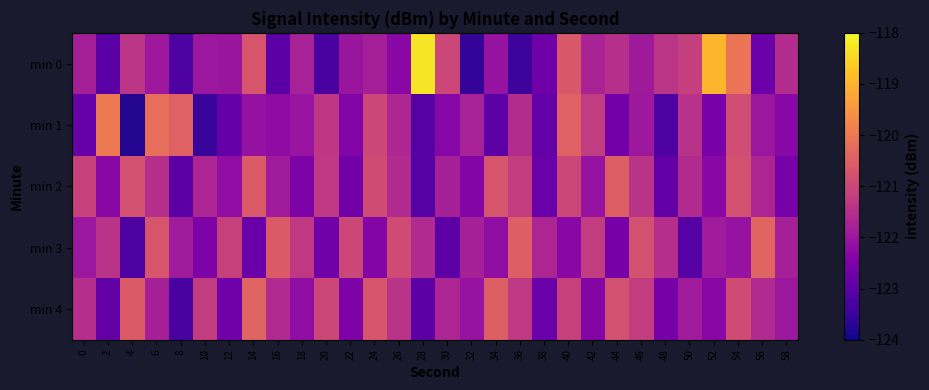

Reading left to right, list all the values displayed in this chart.

min 0: 0=-121.8	2=-123.0	4=-121.4	6=-122.0	8=-123.2	10=-122.0	12=-122.0	14=-120.7	16=-123.0	18=-121.8	20=-123.3	22=-122.0	24=-121.8	26=-122.3	28=-118.3	30=-121.0	32=-123.6	34=-122.1	36=-123.5	38=-122.7	40=-120.6	42=-121.7	44=-121.5	46=-121.9	48=-121.4	50=-121.1	52=-119.0	54=-120.1	56=-122.8	58=-121.5
min 1: 0=-122.8	2=-120.0	4=-123.8	6=-120.2	8=-120.4	10=-123.5	12=-122.9	14=-122.1	16=-122.2	18=-122.1	20=-121.3	22=-122.5	24=-121.0	26=-121.7	28=-123.1	30=-122.3	32=-121.8	34=-123.0	36=-121.6	38=-122.9	40=-120.5	42=-121.2	44=-122.7	46=-122.0	48=-123.2	50=-121.4	52=-122.6	54=-120.9	56=-122.0	58=-122.3
min 2: 0=-121.1	2=-122.3	4=-120.8	6=-121.5	8=-123.0	10=-121.7	12=-122.2	14=-120.6	16=-121.9	18=-122.5	20=-121.3	22=-122.7	24=-120.9	26=-121.6	28=-123.1	30=-121.8	32=-122.4	34=-120.7	36=-121.2	38=-122.8	40=-121.0	42=-122.1	44=-120.5	46=-121.4	48=-122.9	50=-121.6	52=-122.3	54=-120.8	56=-121.7	58=-122.6
min 3: 0=-122.0	2=-121.4	4=-123.2	6=-120.7	8=-121.9	10=-122.5	12=-121.1	14=-122.8	16=-120.6	18=-121.3	20=-122.7	22=-121.0	24=-122.4	26=-120.9	28=-121.6	30=-123.0	32=-121.8	34=-122.2	36=-120.5	38=-121.7	40=-122.3	42=-121.2	44=-122.6	46=-120.8	48=-121.5	50=-123.1	52=-121.9	54=-122.1	56=-120.4	58=-121.8
min 4: 0=-121.5	2=-122.9	4=-120.6	6=-121.8	8=-123.3	10=-121.2	12=-122.7	14=-120.4	16=-121.6	18=-122.2	20=-121.0	22=-122.5	24=-120.7	26=-121.4	28=-123.0	30=-121.7	32=-122.1	34=-120.5	36=-121.3	38=-122.8	40=-121.1	42=-122.4	44=-120.8	46=-121.2	48=-122.6	50=-121.9	52=-122.3	54=-120.9	56=-121.6	58=-122.0